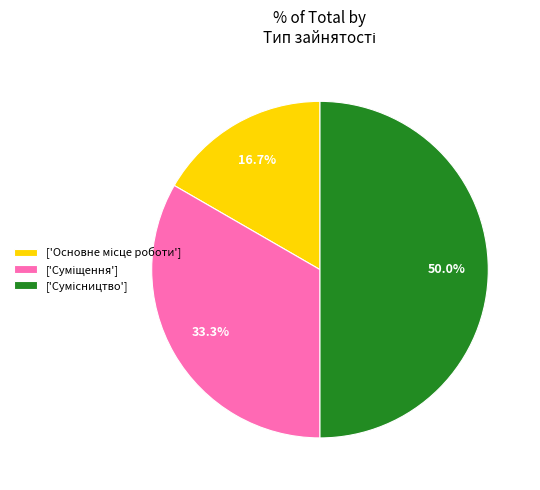

How many segments does this pie chart have?

3